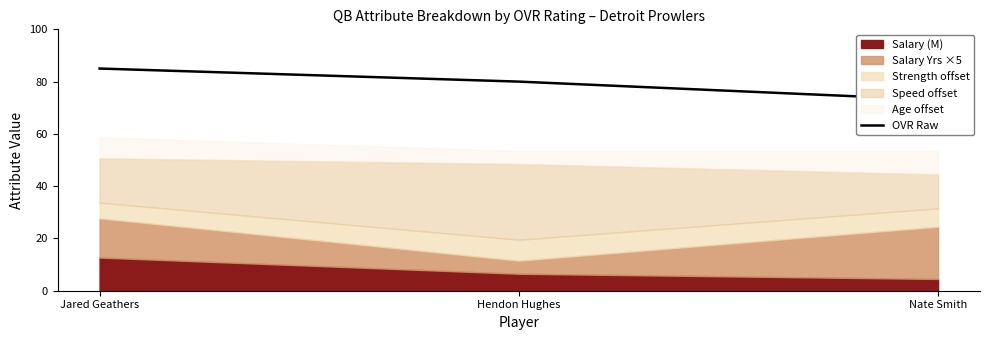

Where does the data first go above 80?

Jared Geathers